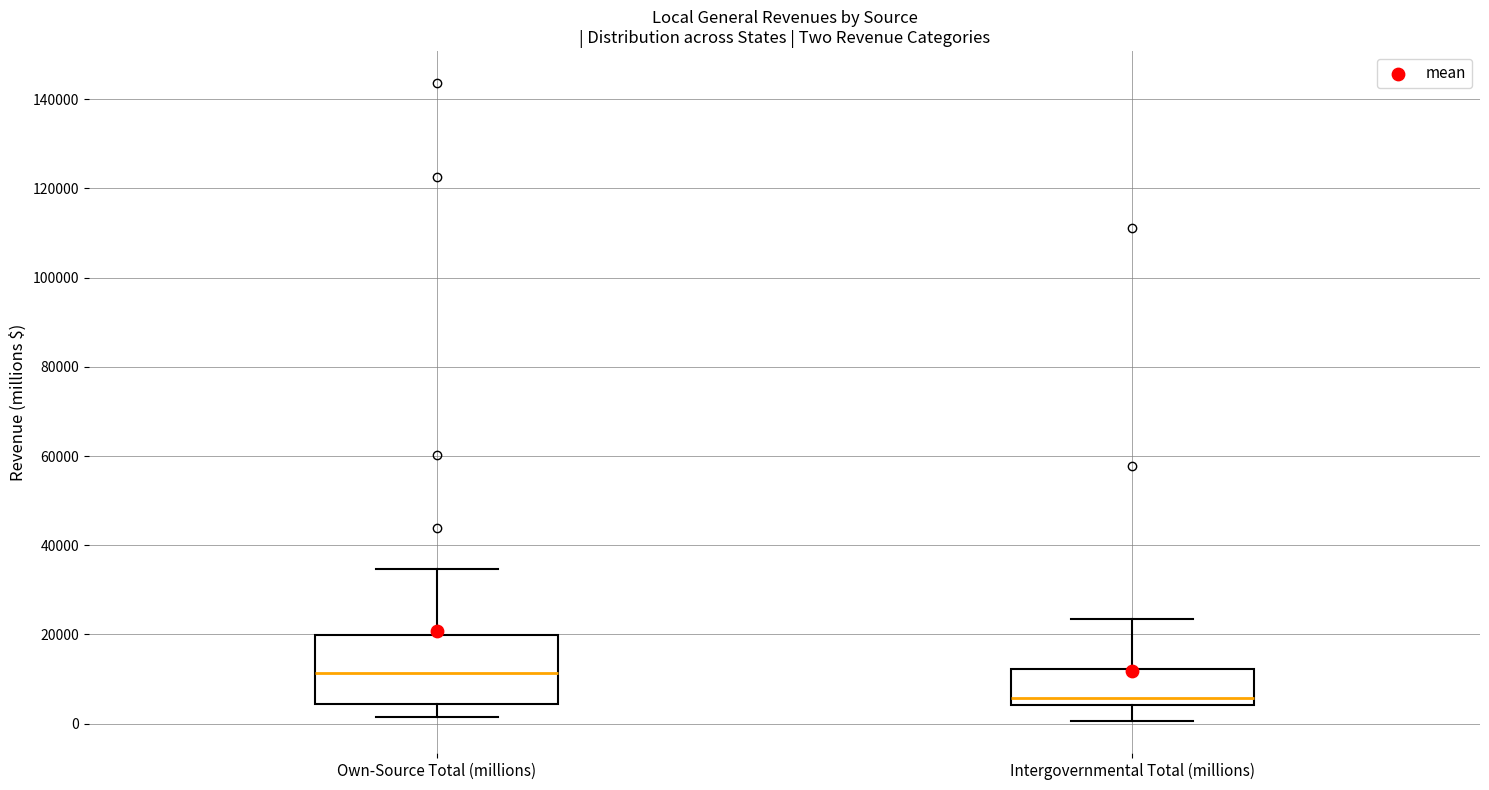

Where is the upper edge of the box for Own-Source Total (millions) on the y-axis? The values are not printed on the chart, so give them approximately, as read against the axis.

20000